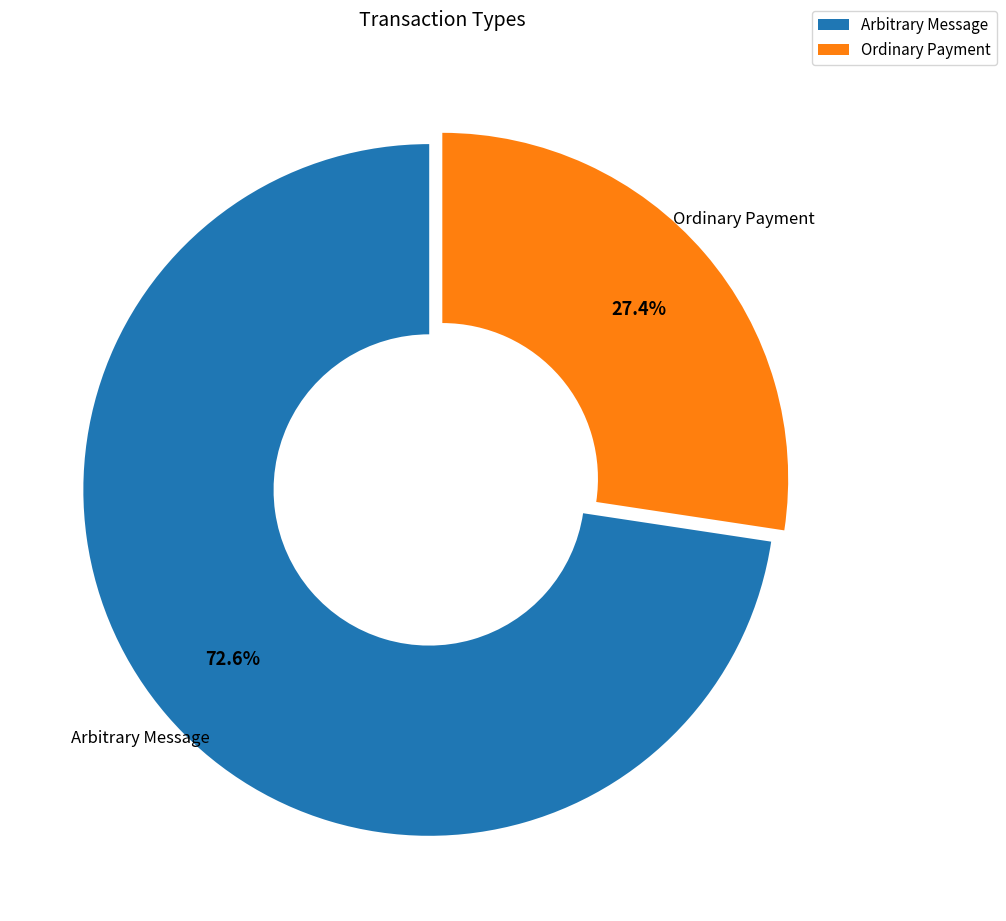

Between Ordinary Payment and Arbitrary Message, which is larger?

Arbitrary Message